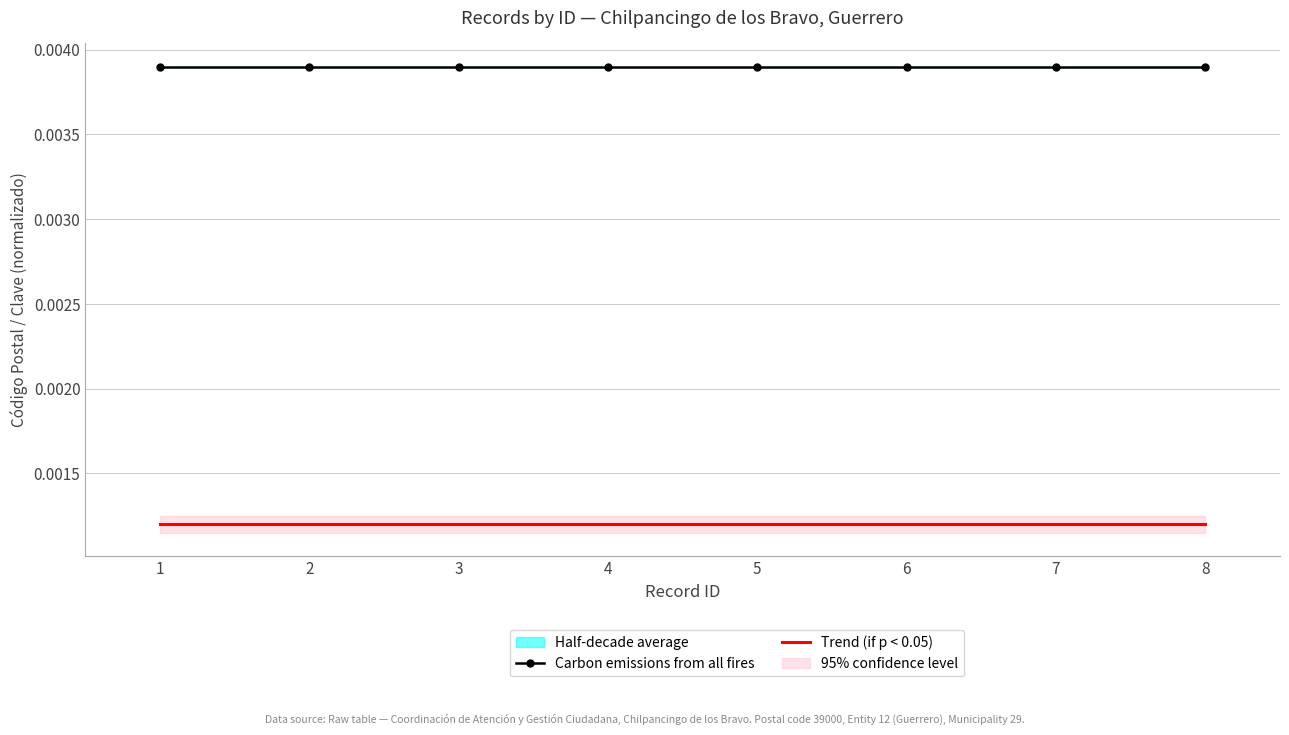

Which series has the widest spread of values?

Carbon emissions from all fires